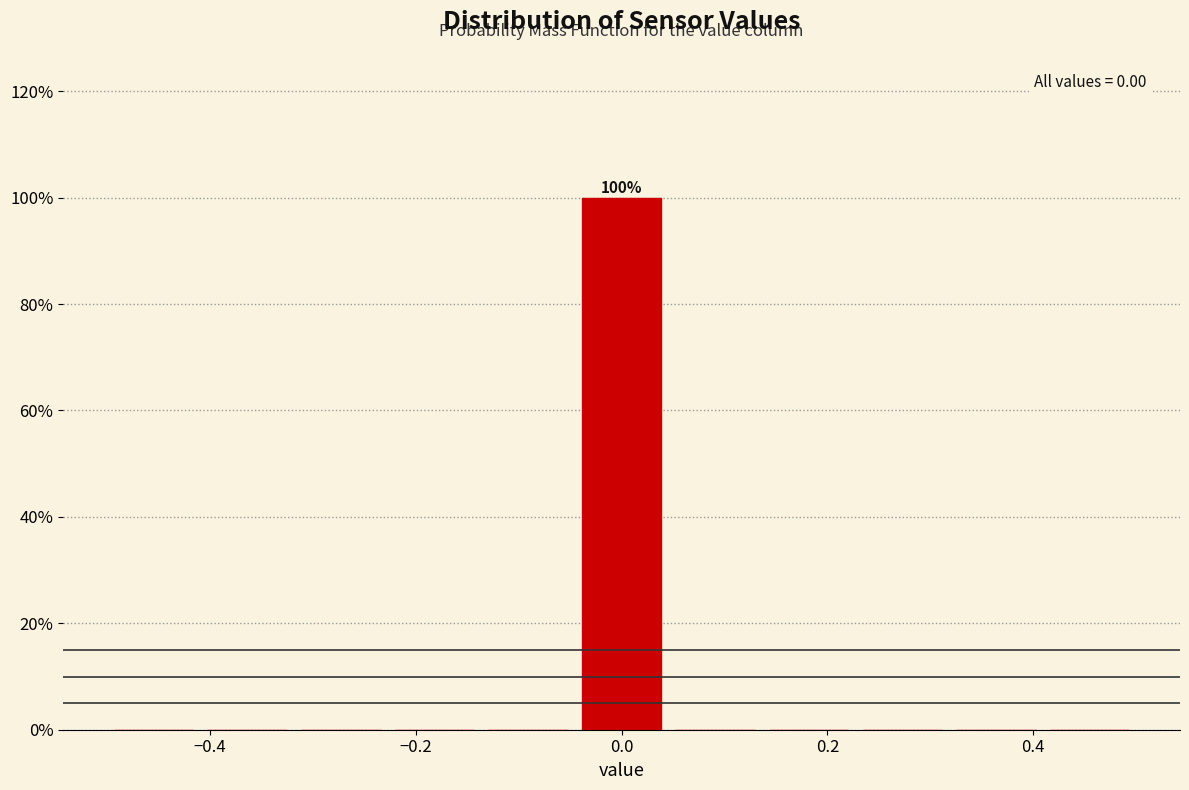

Over which range of the x-axis is the bar tallest?

-0.04 to 0.04